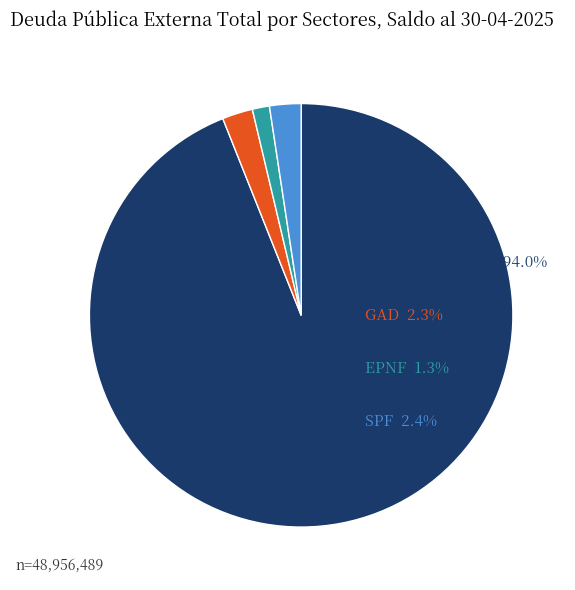

Is there any slice that represents more than half of the pie?

Yes